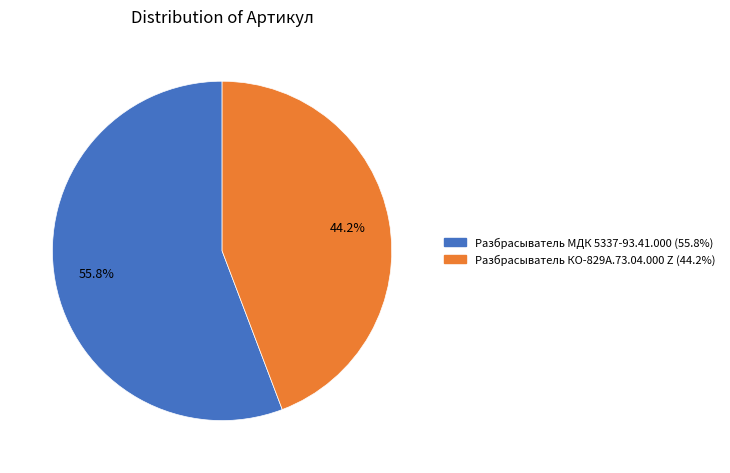

Between Разбрасыватель МДК 5337-93.41.000 and Разбрасыватель КО-829А.73.04.000 Z, which is larger?

Разбрасыватель МДК 5337-93.41.000